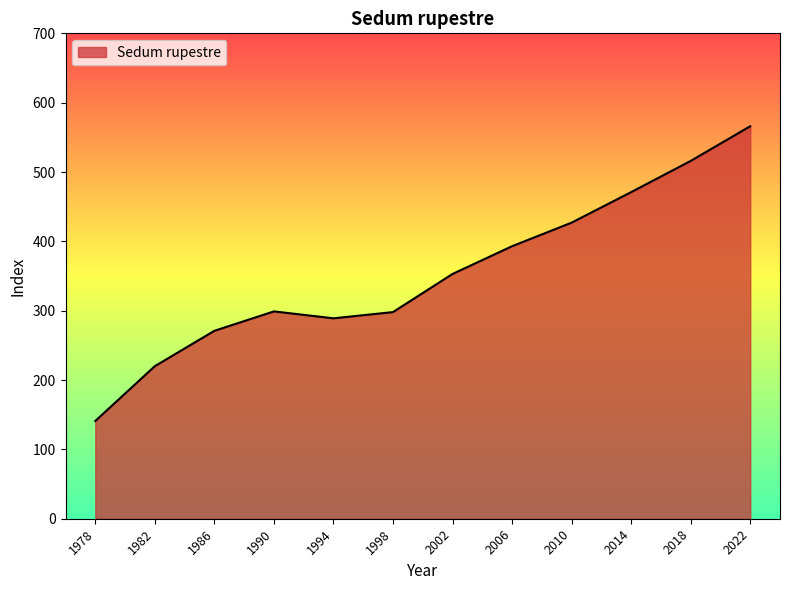

What is the difference between the maximum and minimum values?

425